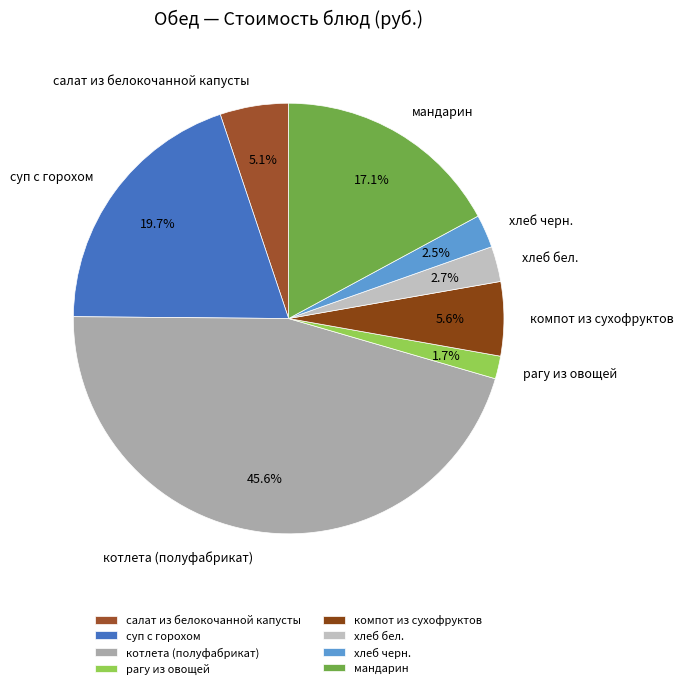

How much of the chart is everything except салат из белокочанной капусты?

94.9%